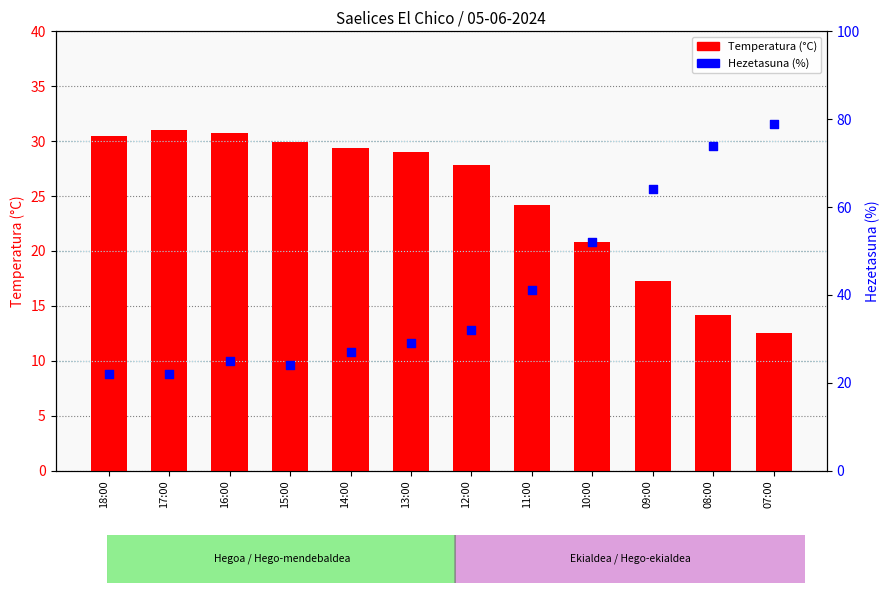

At how many categories does at least one series exceed 21?

12